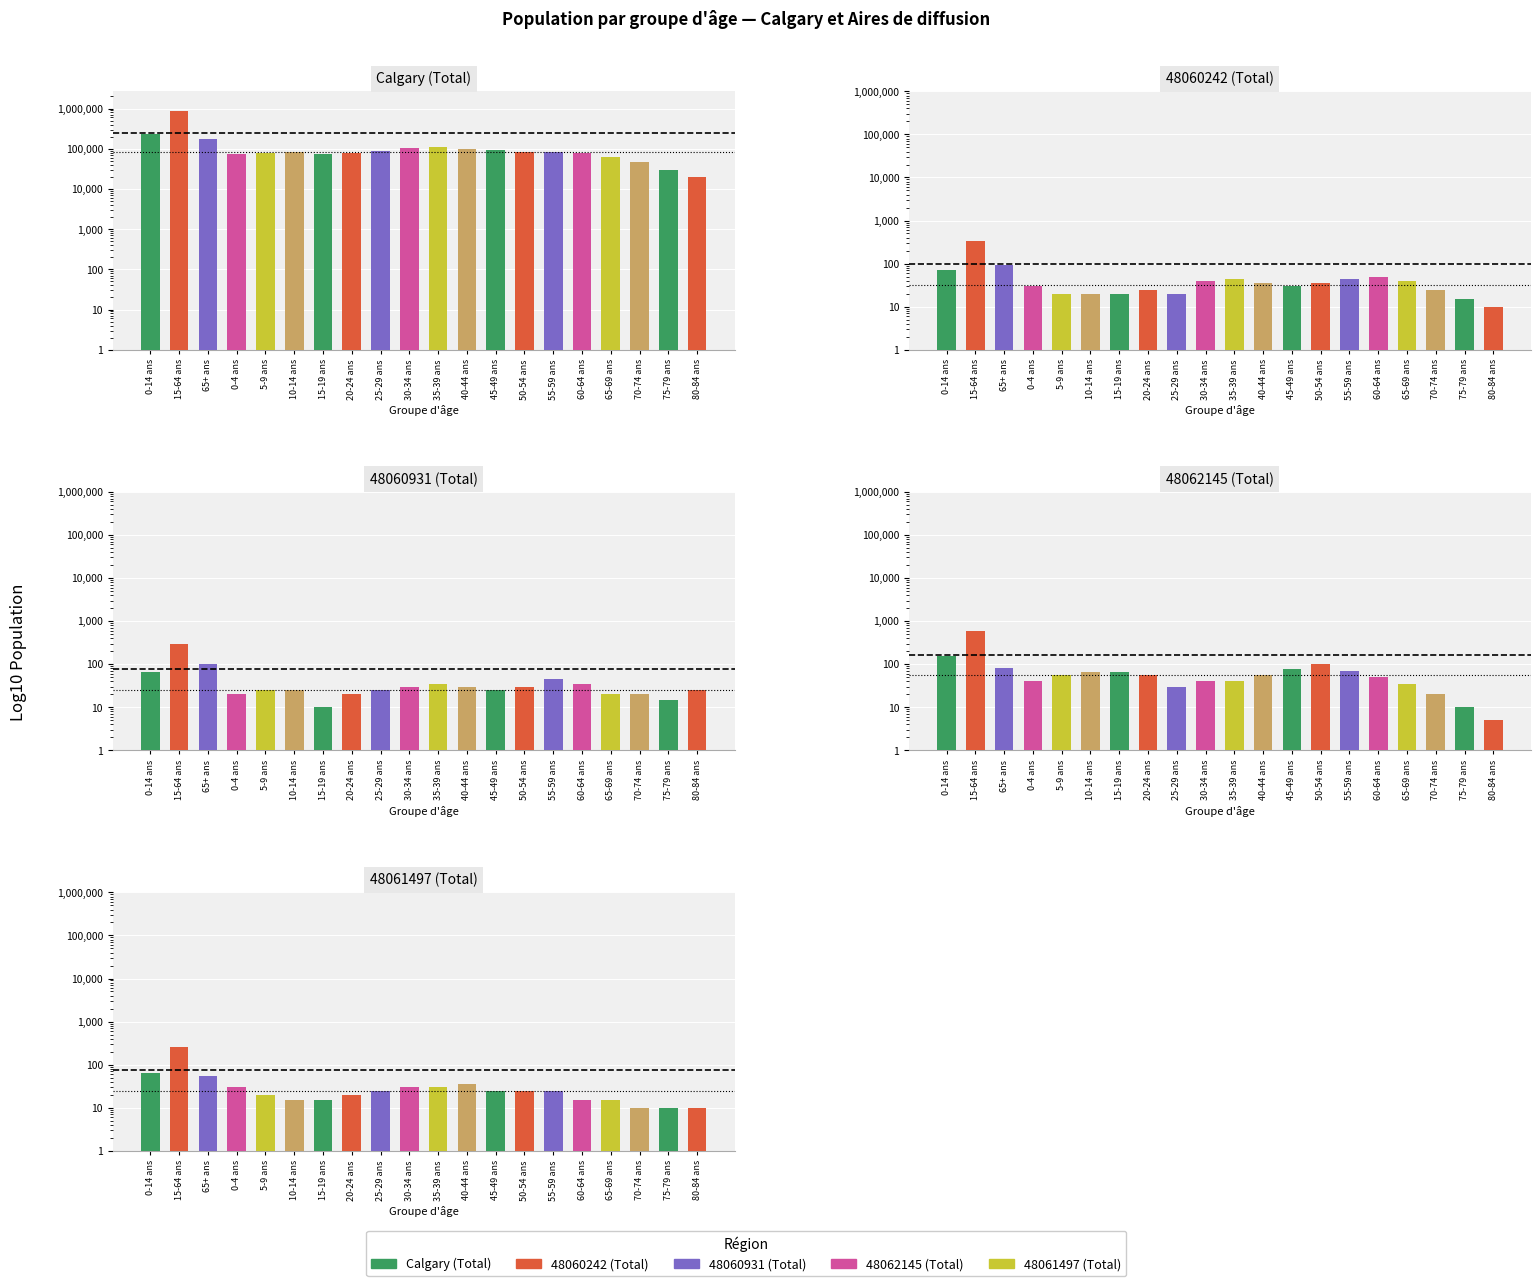

What is the label of the 14th bar from the right?

15-19 ans